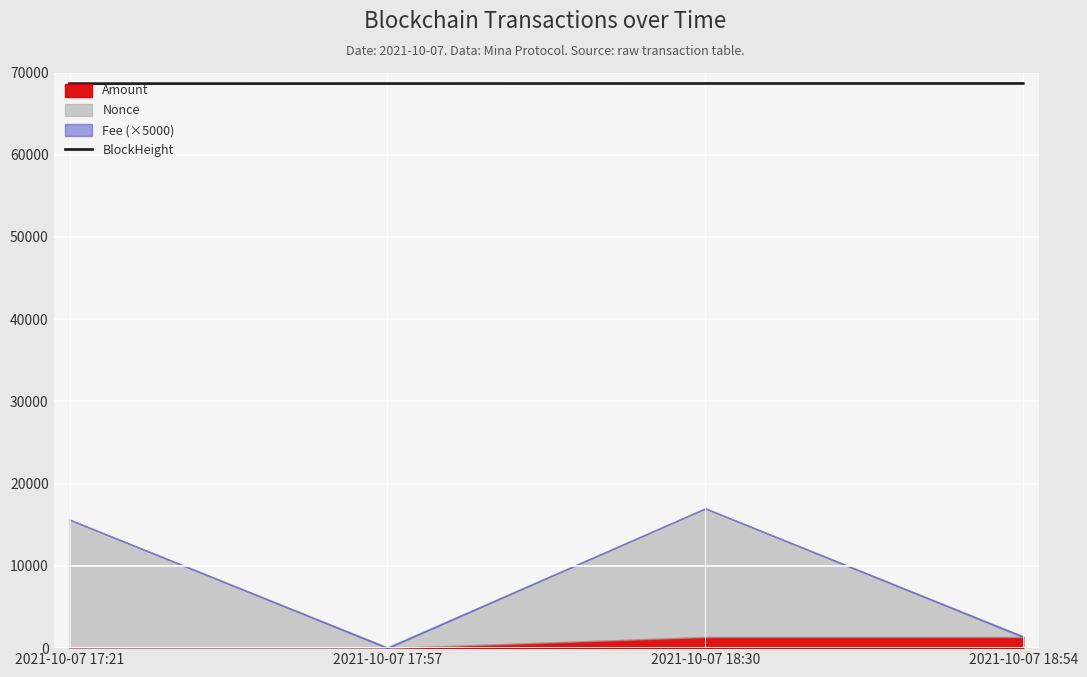

What is the value of the 2nd point from the left?

68653